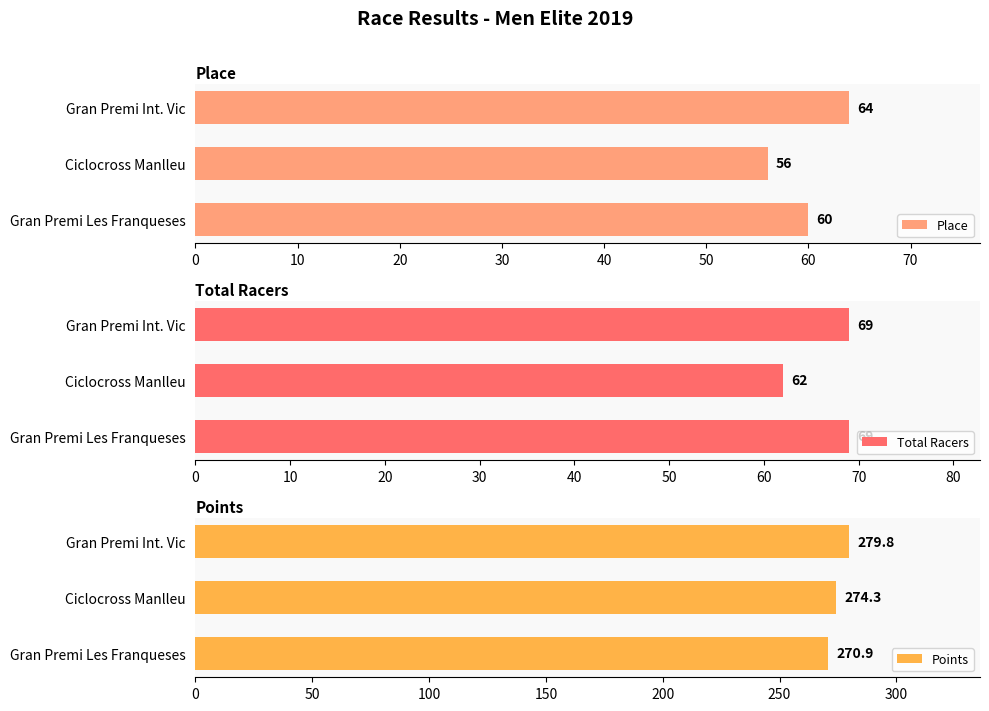

What is the sum of the Place values at Ciclocross Manlleu and Gran Premi Les Franqueses?

116